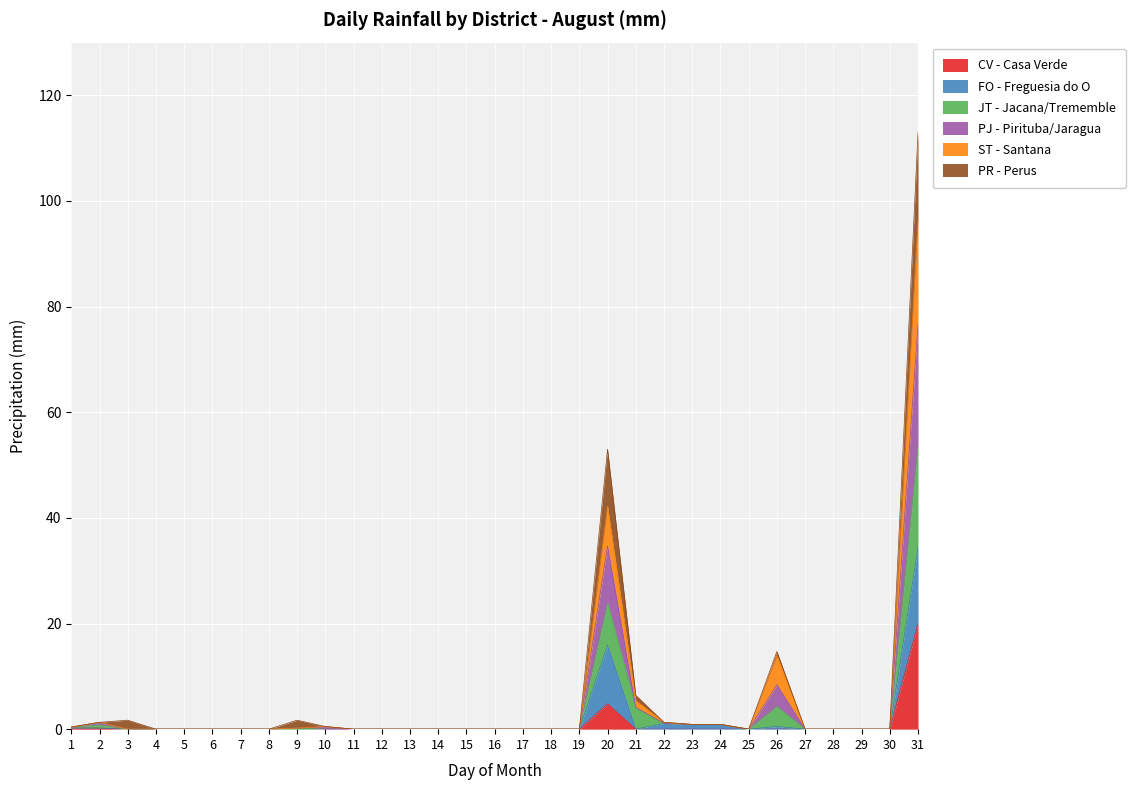

At which label is ST - Santana closest to 38?

20